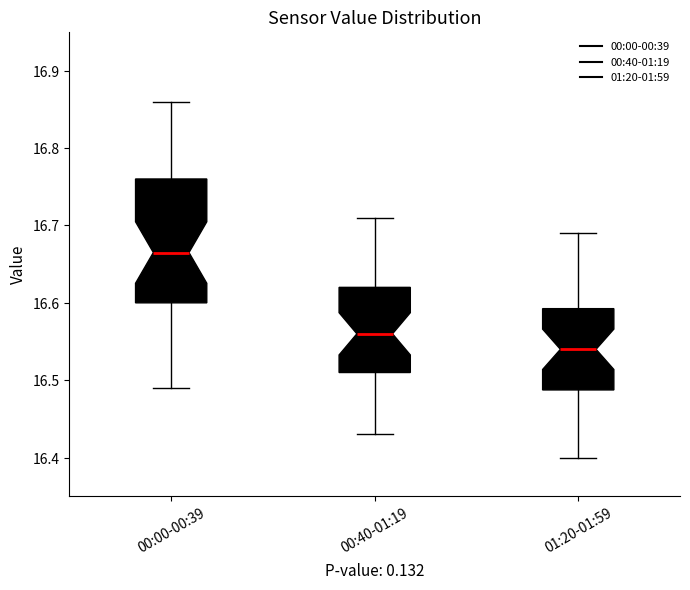

Where does the lower whisker of the box for 00:00-00:39 end on the y-axis? The values are not printed on the chart, so give them approximately, as read against the axis.

16.49